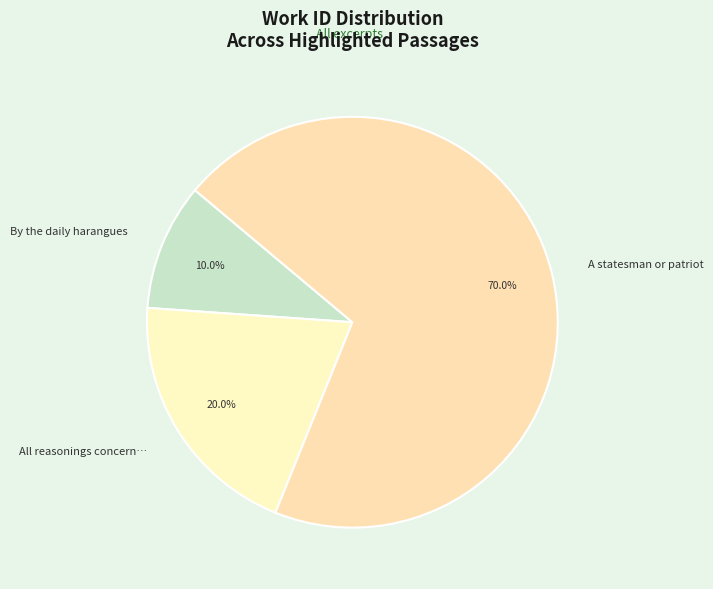

Which category has the biggest portion of the pie?

A statesman or patriot